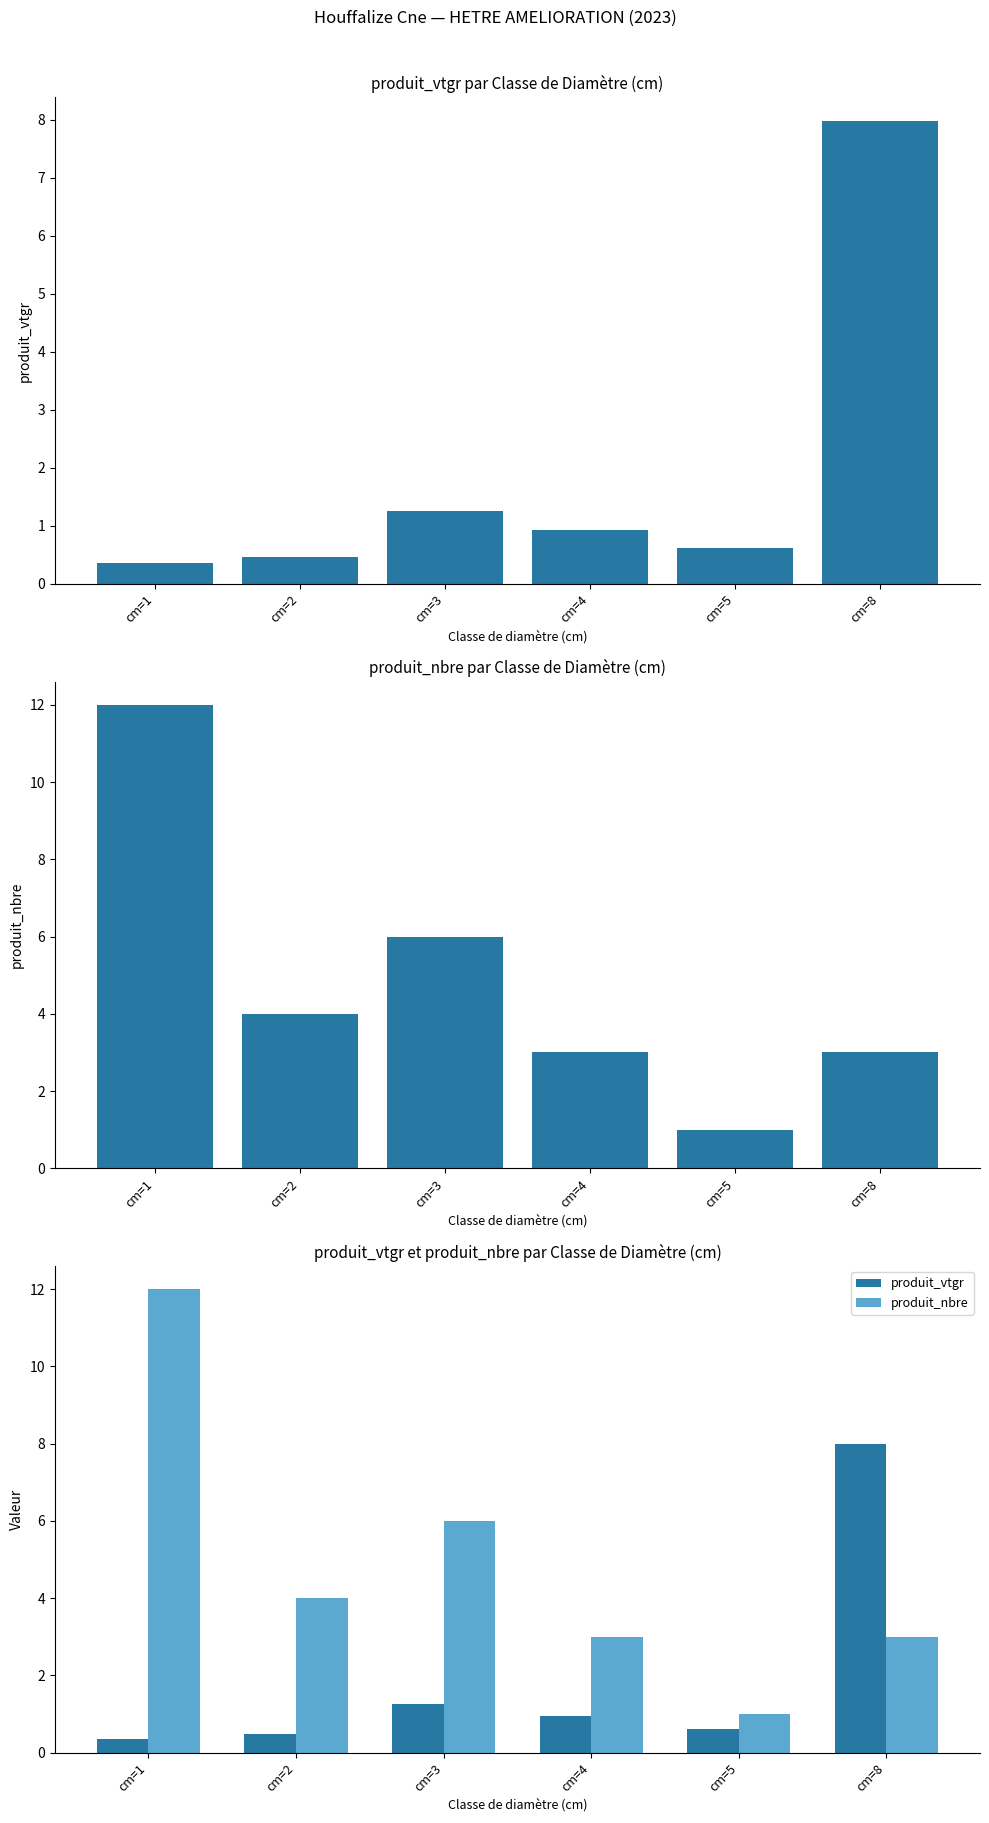

At cm=5, list the series in order from smallest to largest.

produit_vtgr, produit_nbre